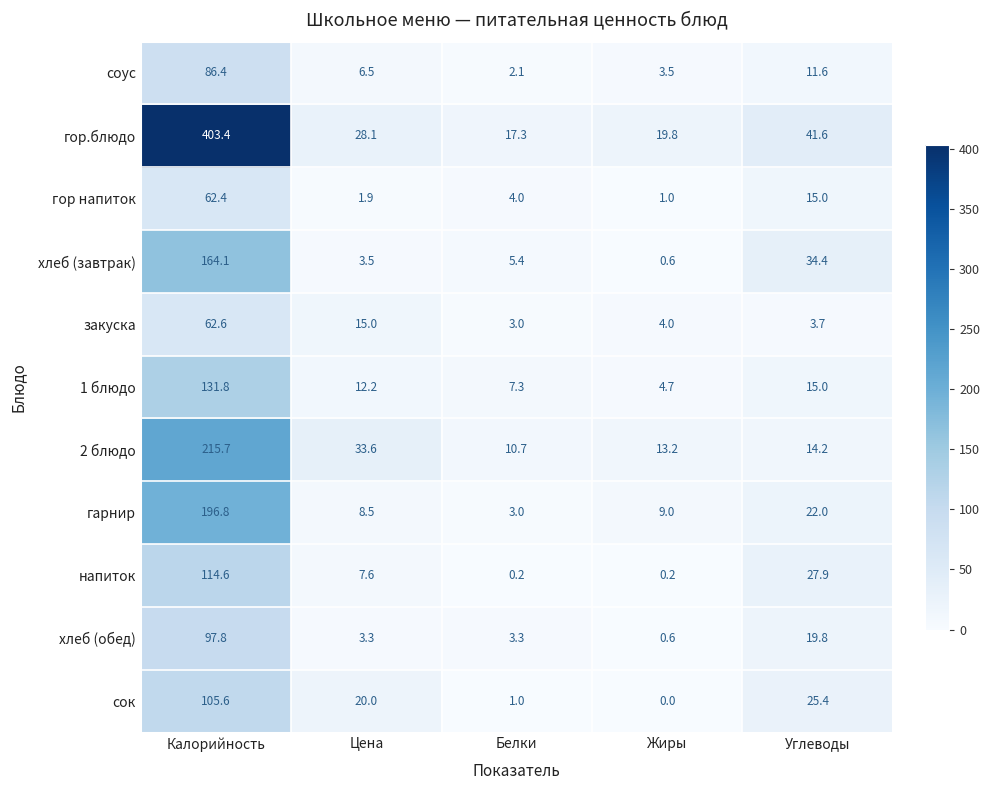

Is it true that хлеб (завтрак) equals 1.7 at Цена?

False